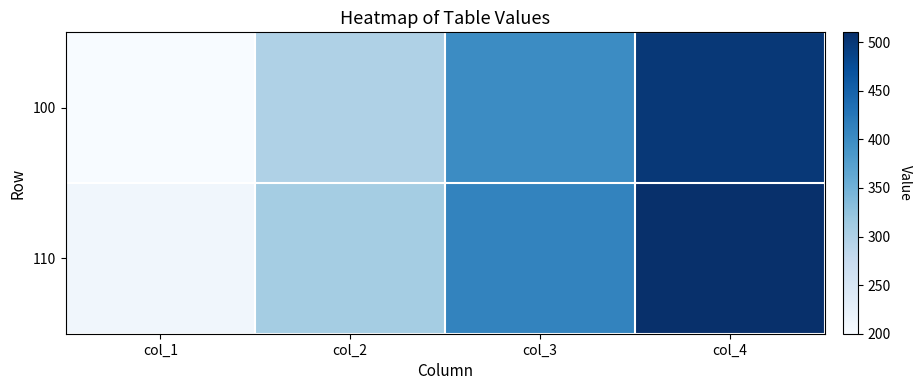

List the series in order of their overall mean, highest first.

110, 100